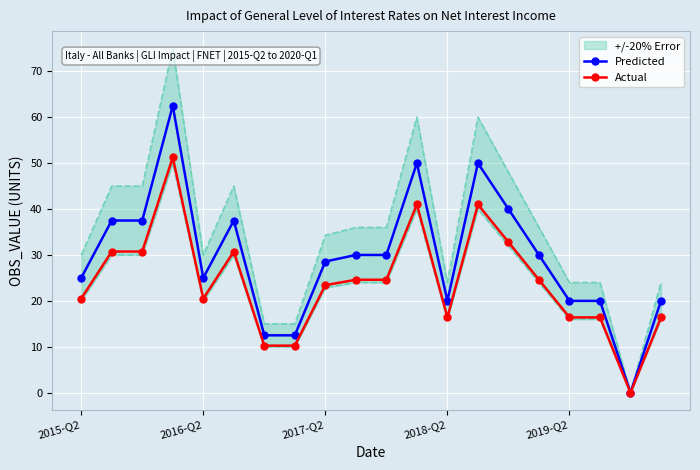

True or false: Predicted has more than 1 interior local peaks.

True